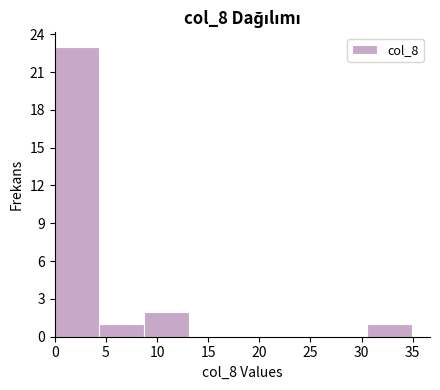

Over which range of the x-axis is the bar tallest?

0.0 to 4.5